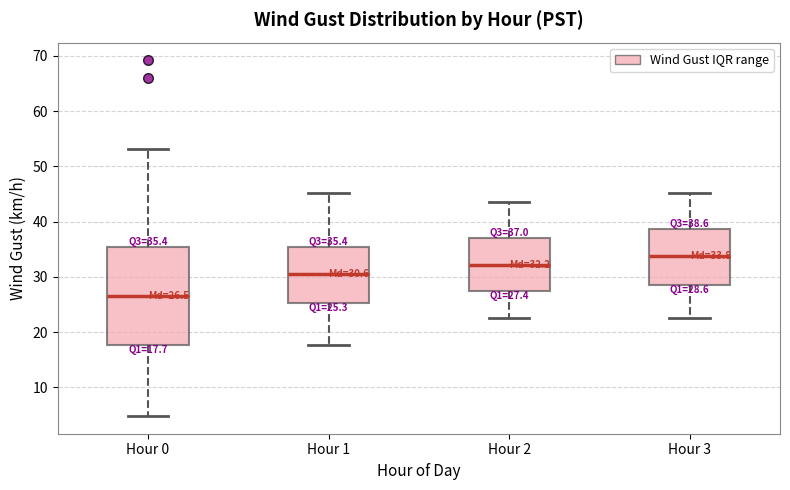

Which box is the tallest, from its lower edge to its upper edge?

Hour 0